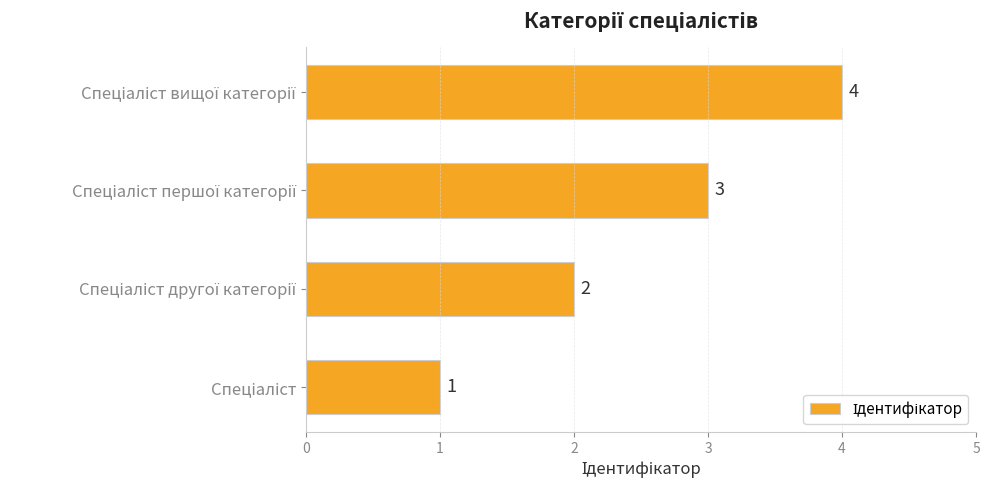

How many values are between 2 and 4?

3